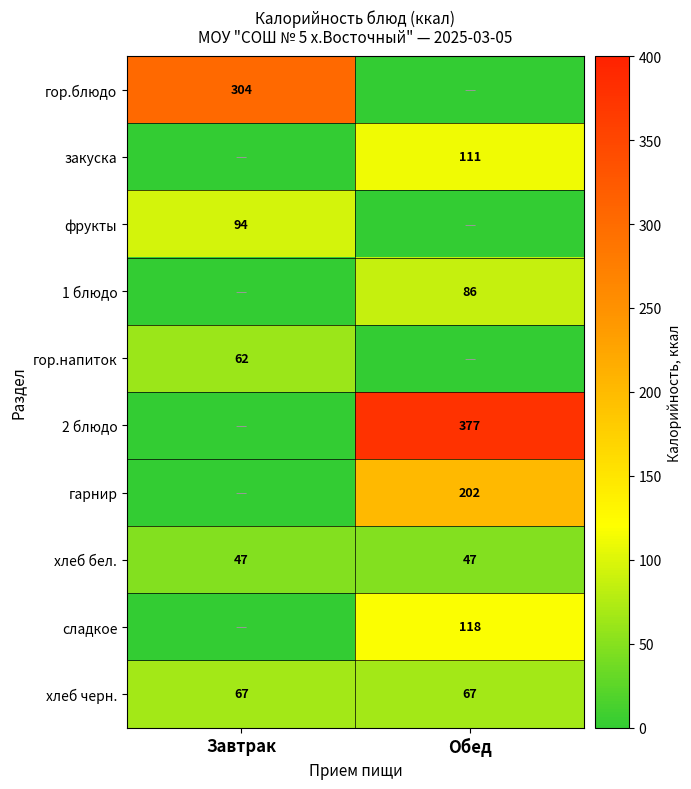

Is the value of гор.напиток at Завтрак greater than the value of сладкое at Обед?

No